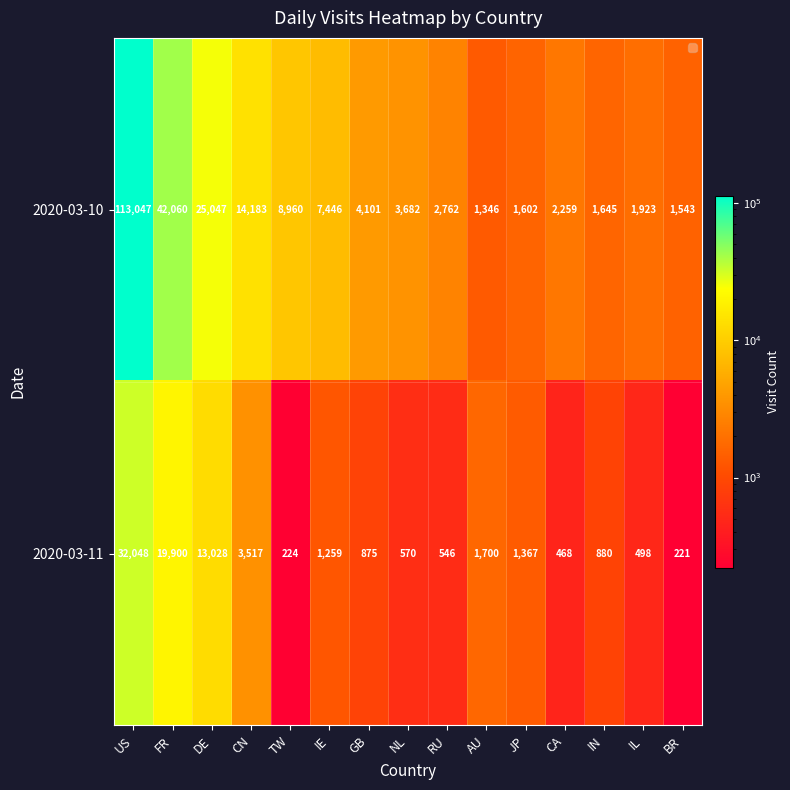

At IN, list the series in order from smallest to largest.

2020-03-11, 2020-03-10